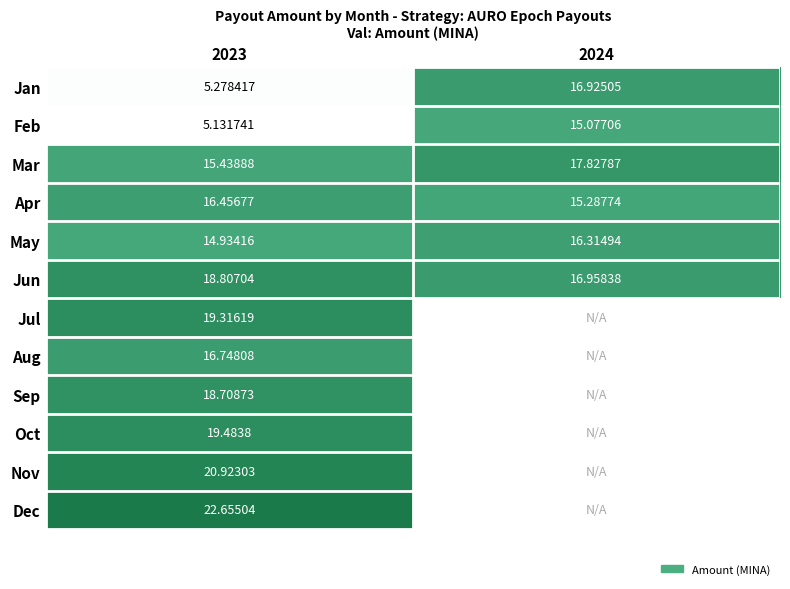

Is the value of Nov at 2023 greater than the value of Jul at 2023?

Yes